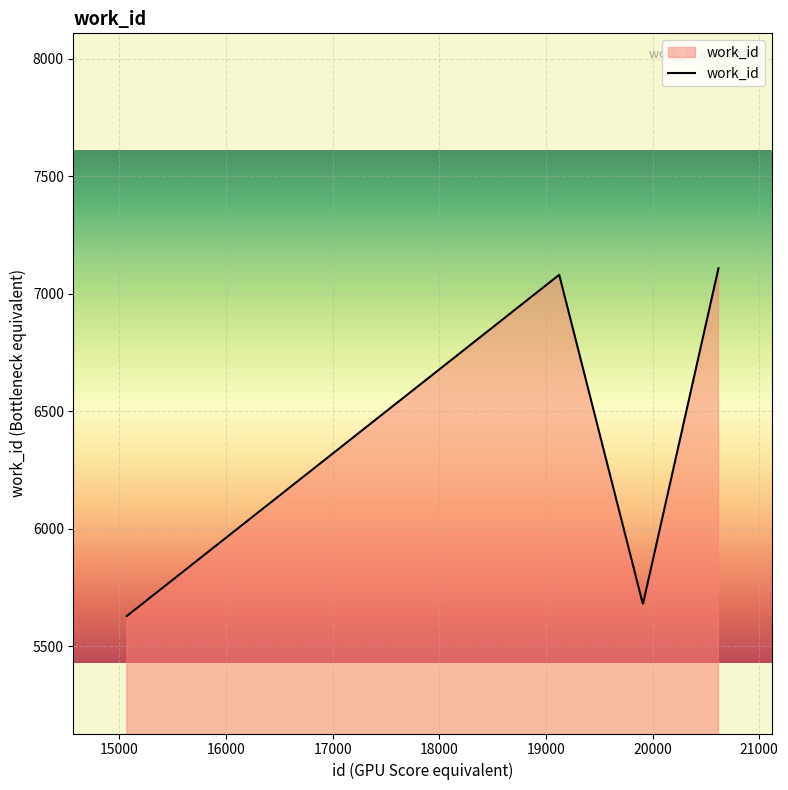

What is the greatest value displayed?

7108